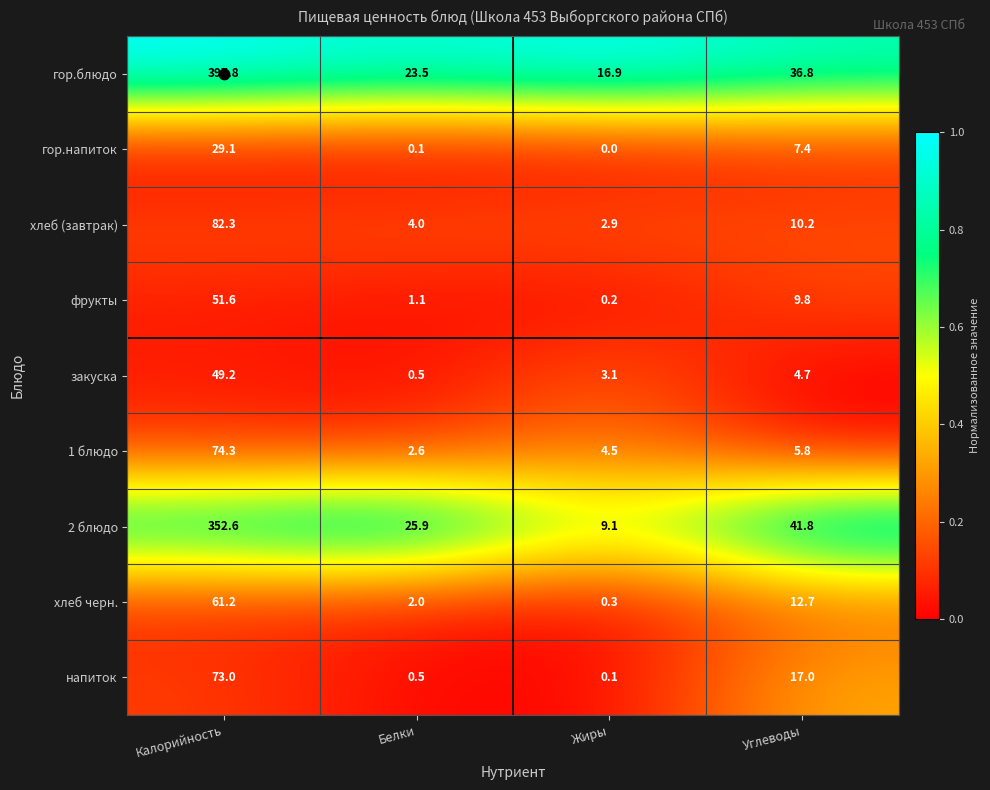

At which category is the sum across all series the highest?

Калорийность